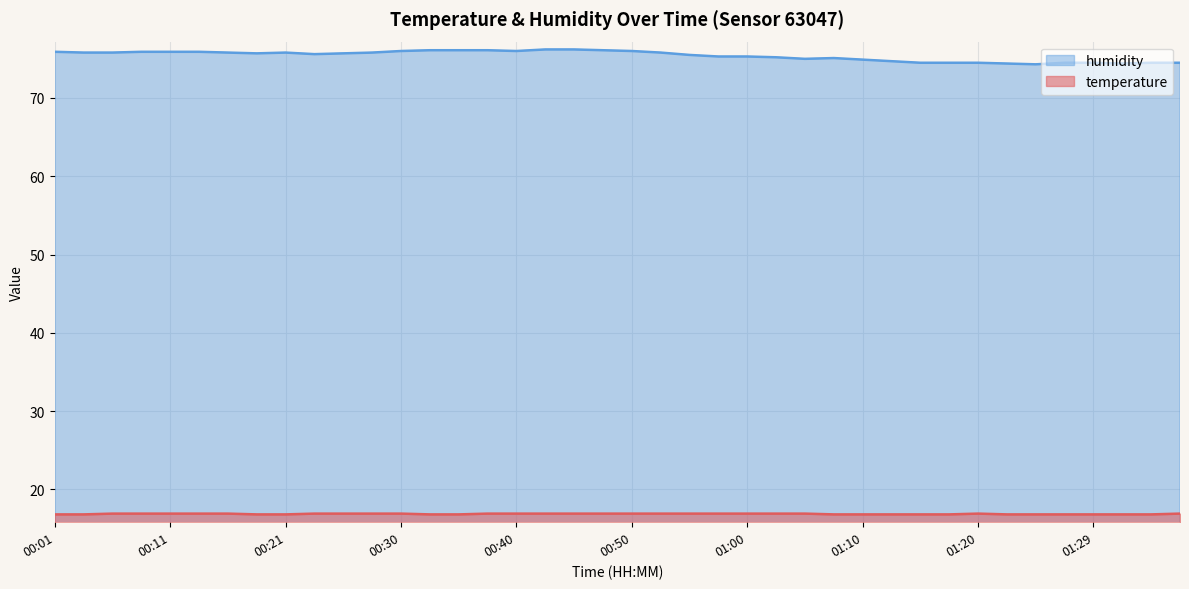

True or false: temperature has a value of 29.1 at 00:21.

False